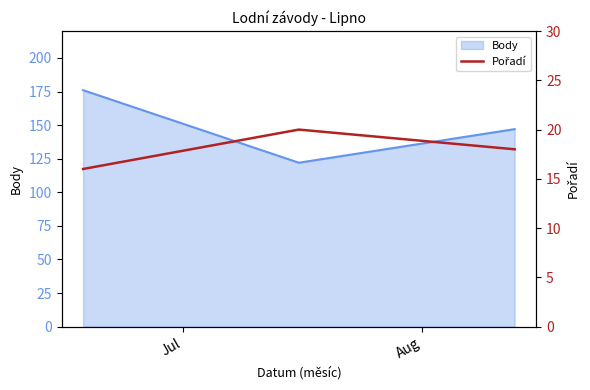

What is the highest value of the Body series?

176